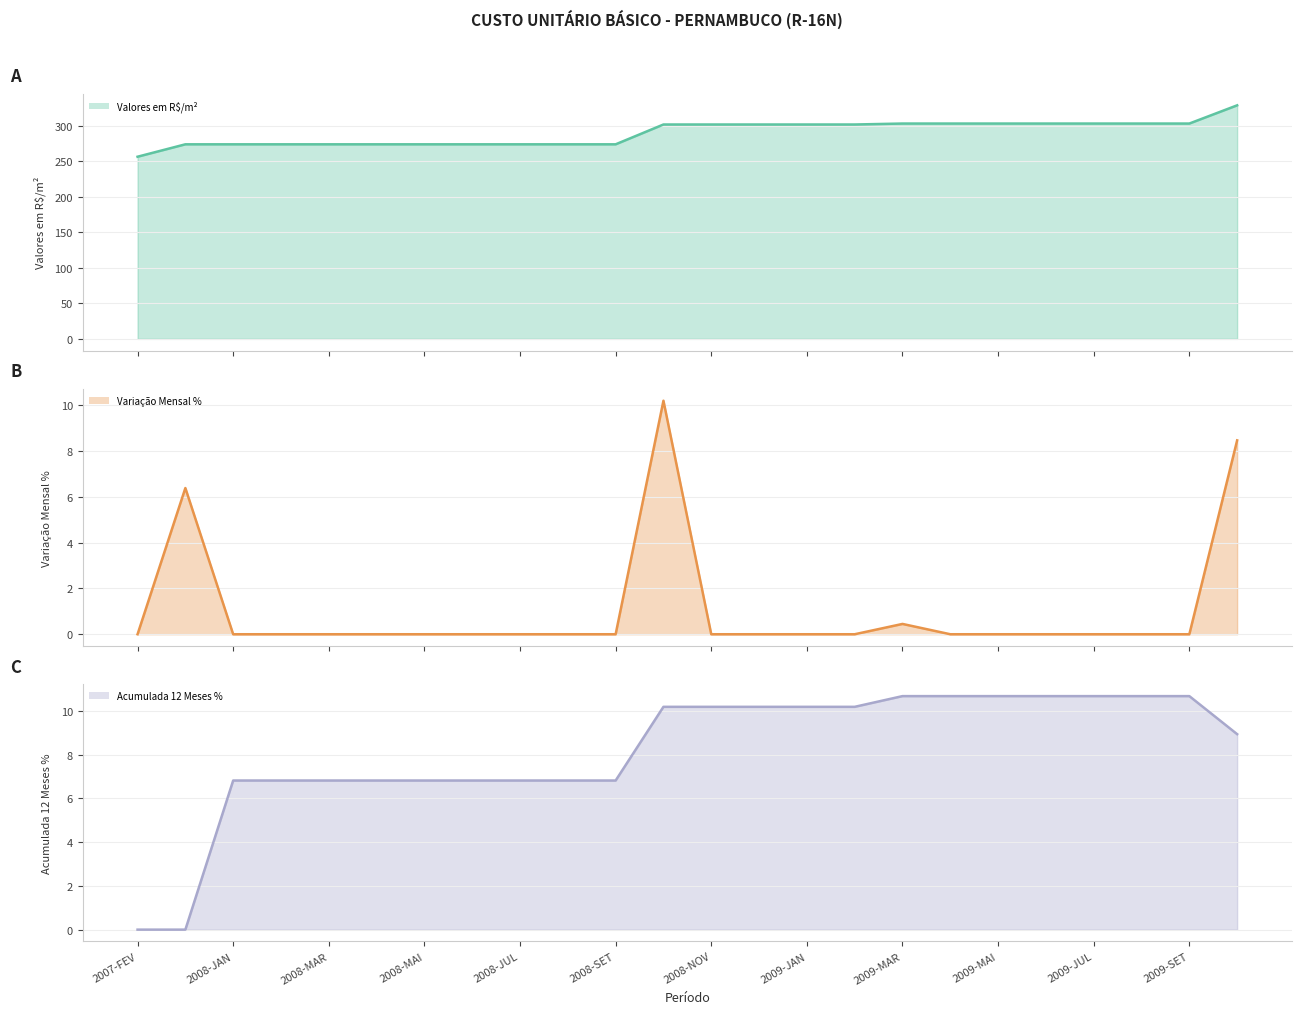

What is the difference between the maximum and second lowest values in the Acumulada 12 Meses % line series?

10.7